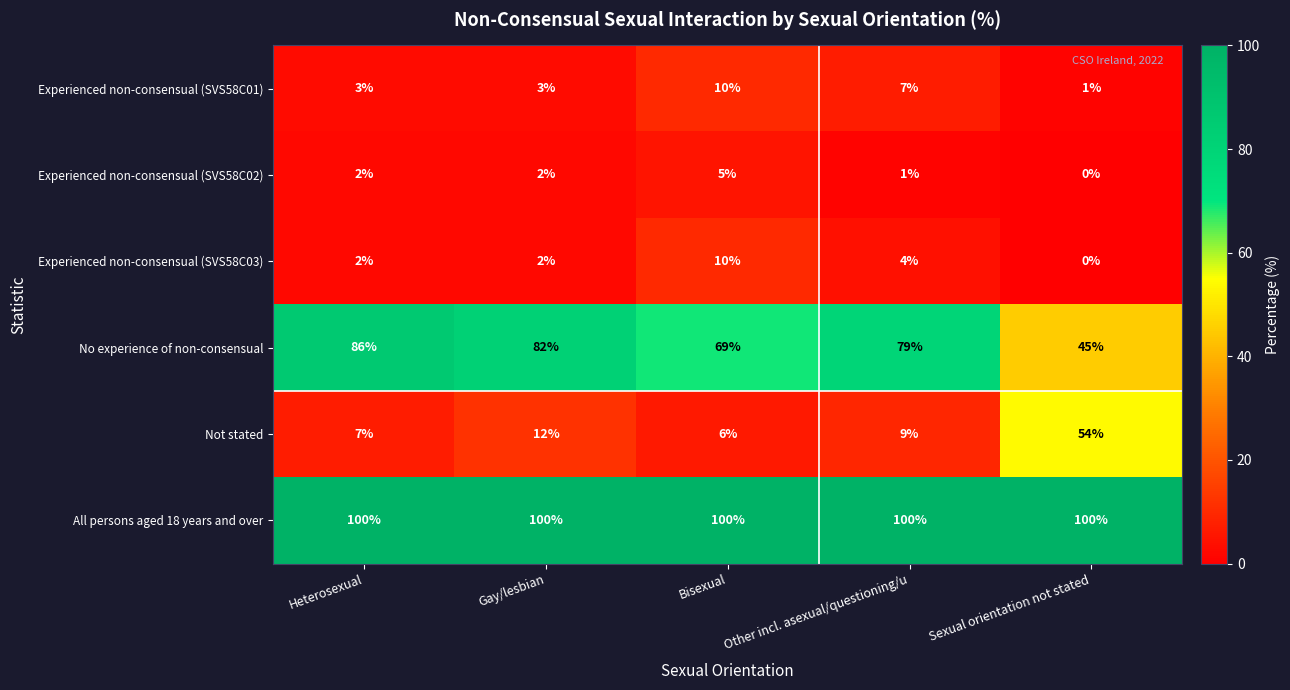

List the labels in order of Not stated value, smallest first.

Bisexual, Heterosexual, Other incl. asexual/questioning/u, Gay/lesbian, Sexual orientation not stated